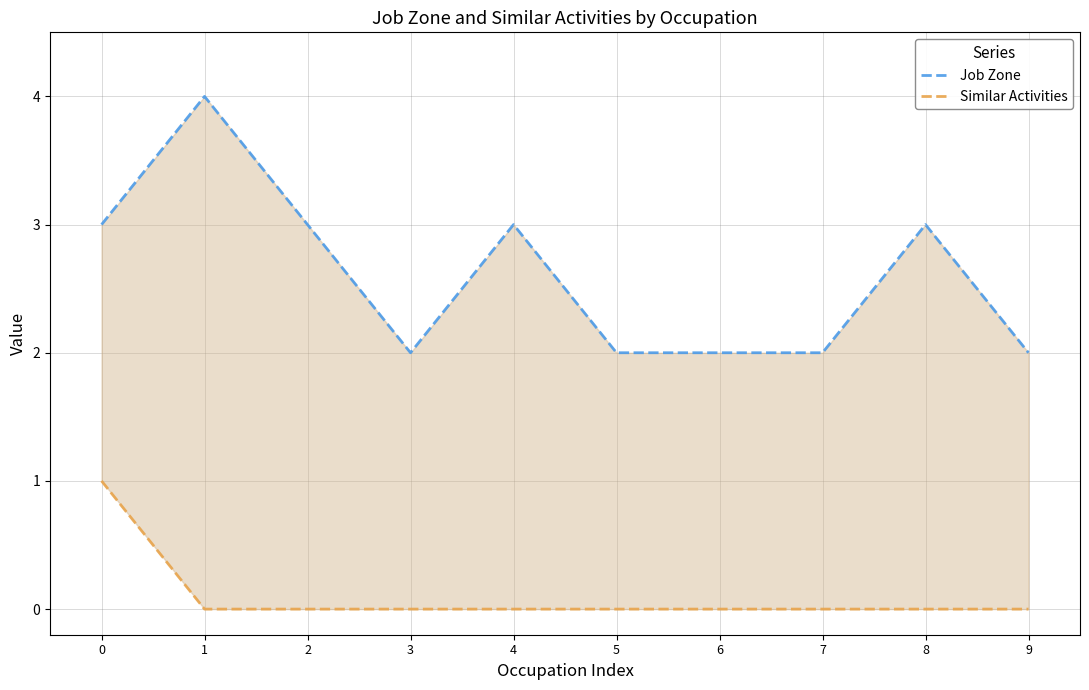

Count the number of data series in this chart.

2